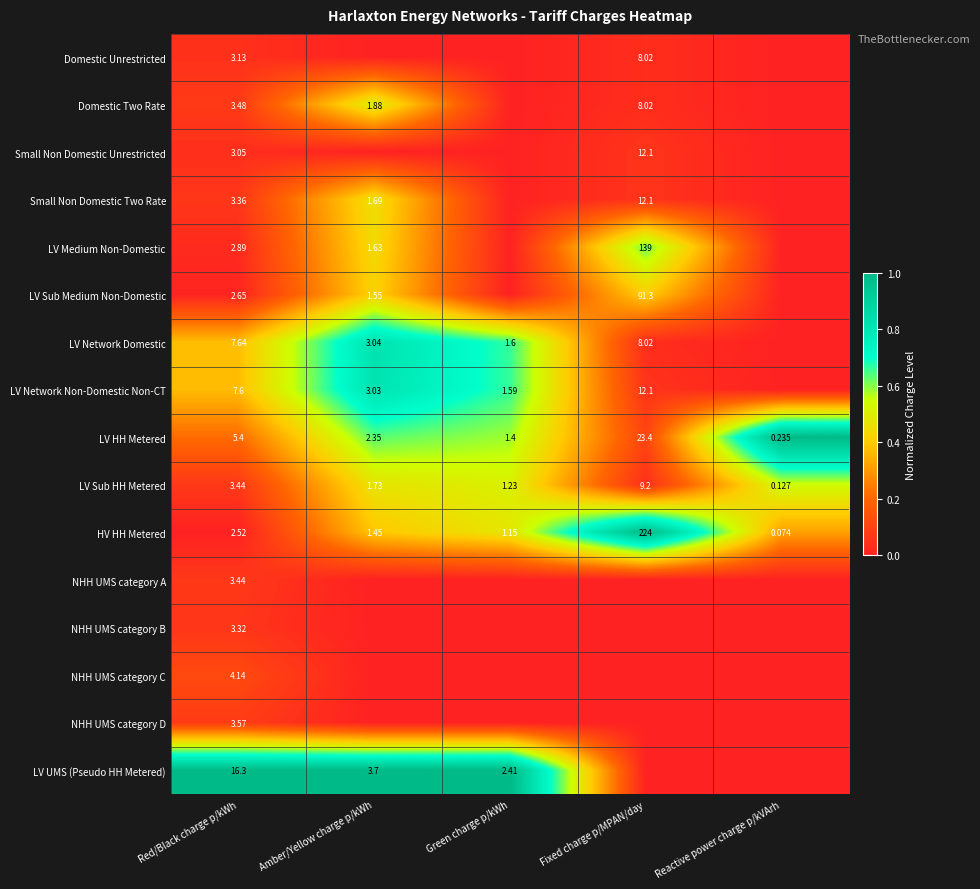

How many categories are shown in the chart?

5